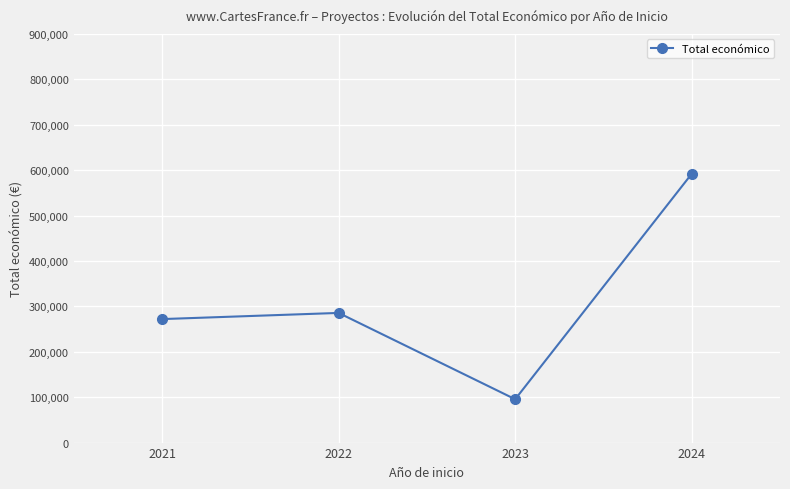

Reading right to left, what are all the values shown in this chart?

2024=591845	2023=95438	2022=285494	2021=271917